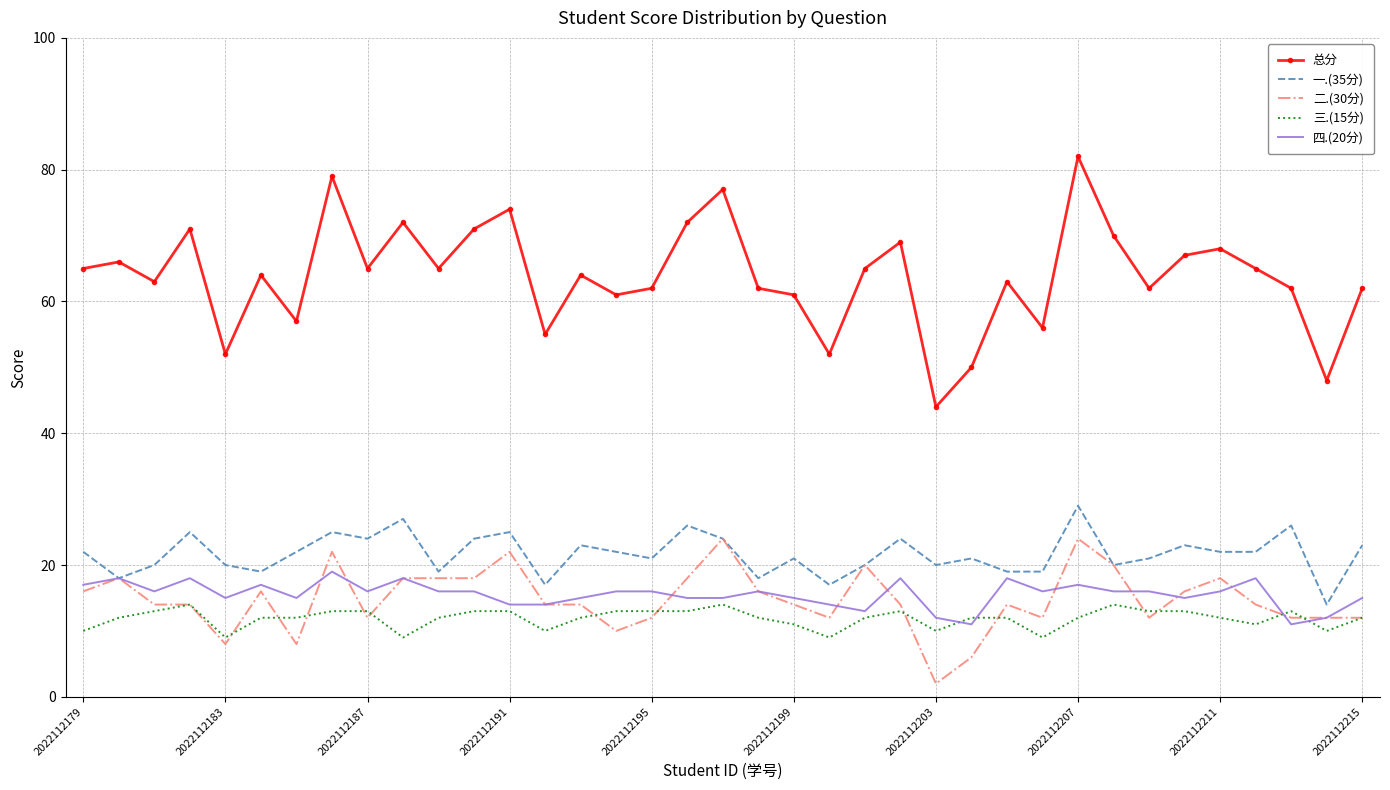

Which series has the largest range (max minus min)?

总分